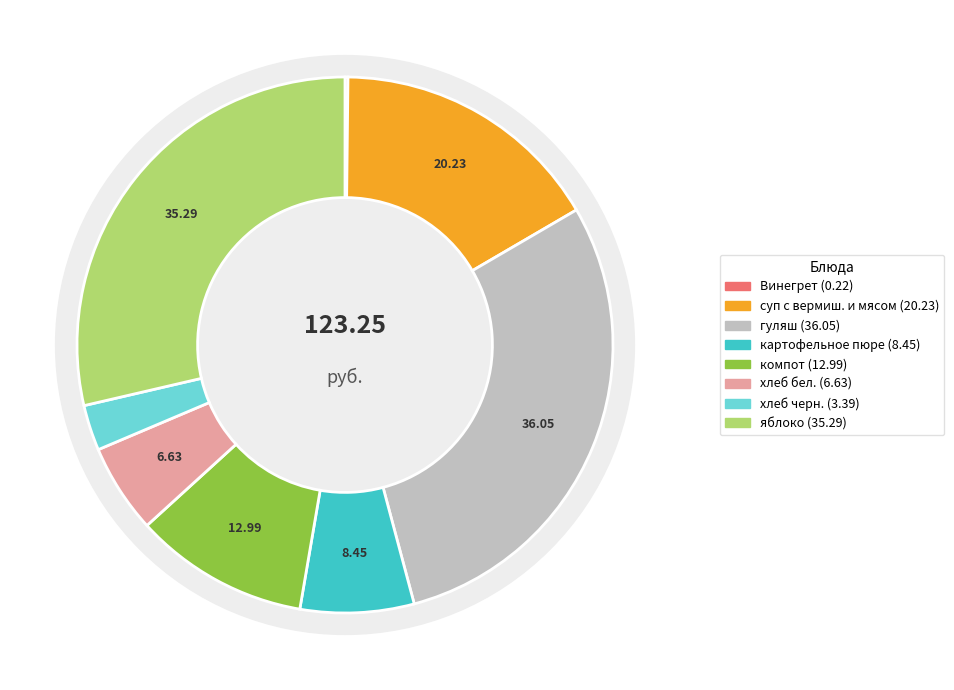

True or false: хлеб черн. accounts for 1% of the total.

False